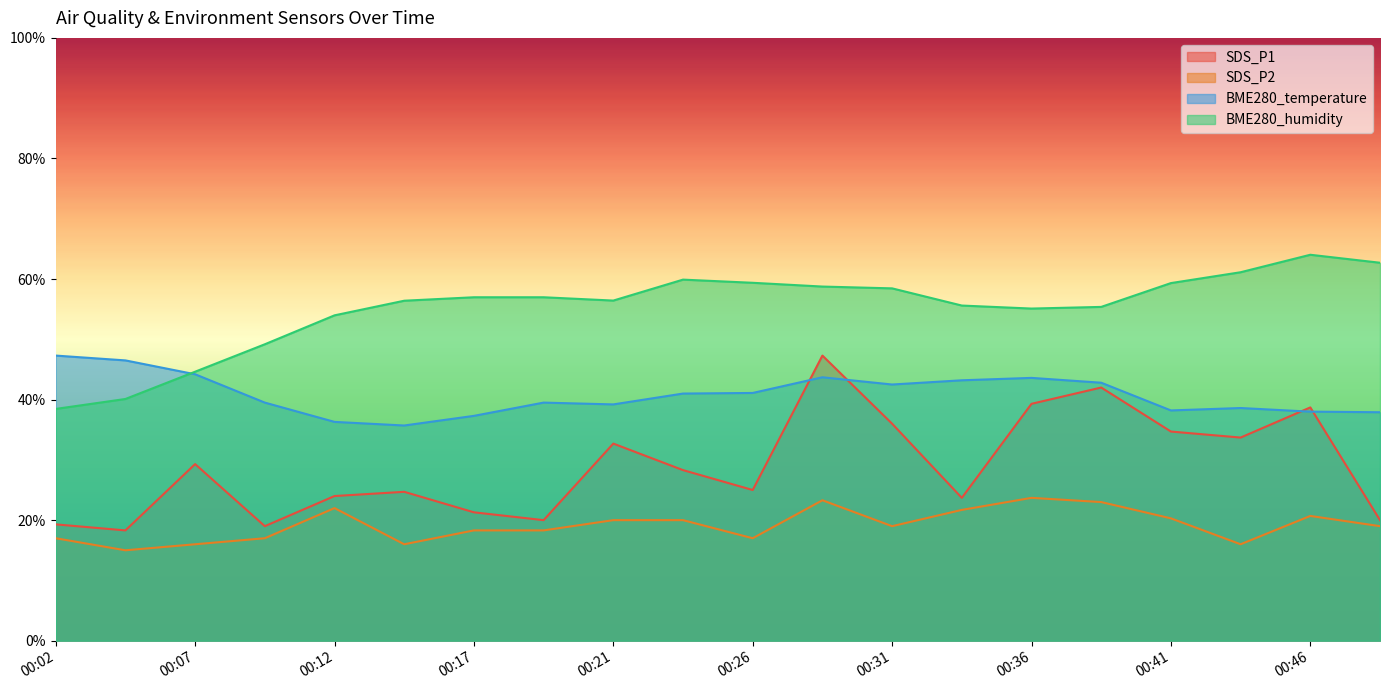

At which category does the chart reach its minimum across all series?

00:04